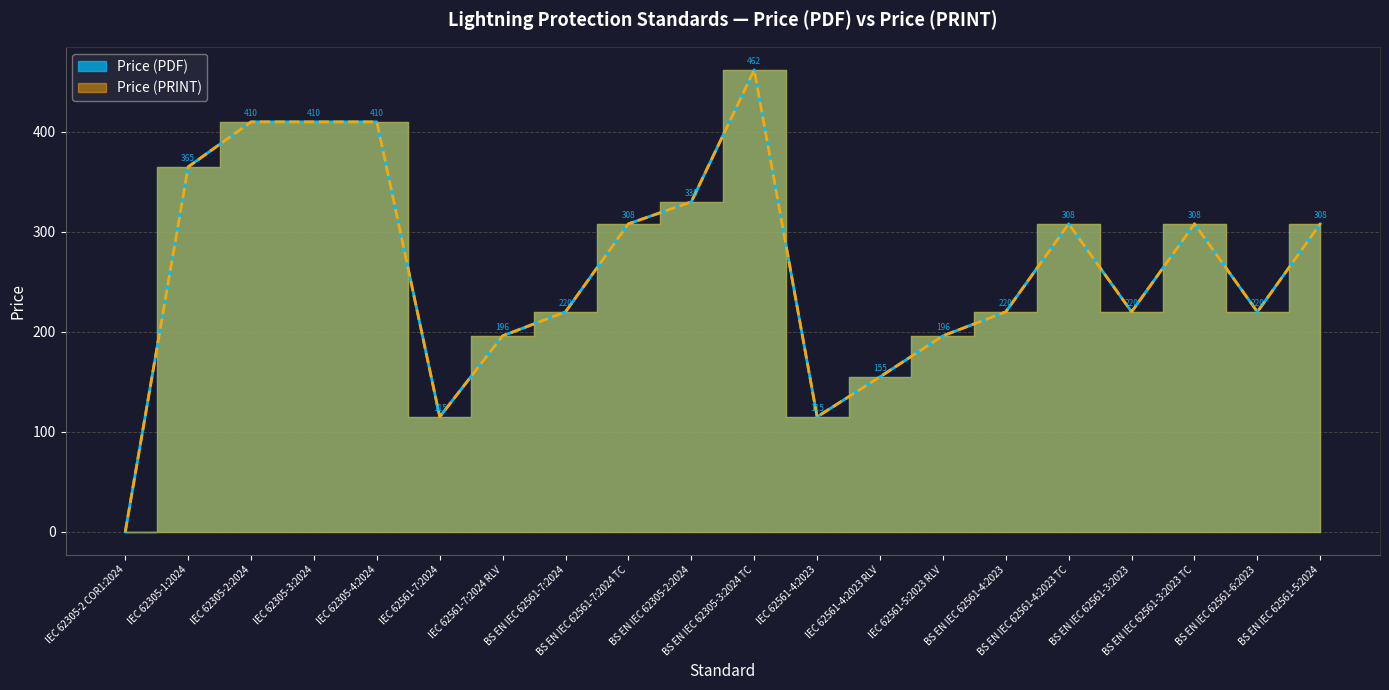

What is the difference between the Price (PDF) values at BS EN IEC 62305-2:2024 and IEC 62305-2 COR1:2024?

330